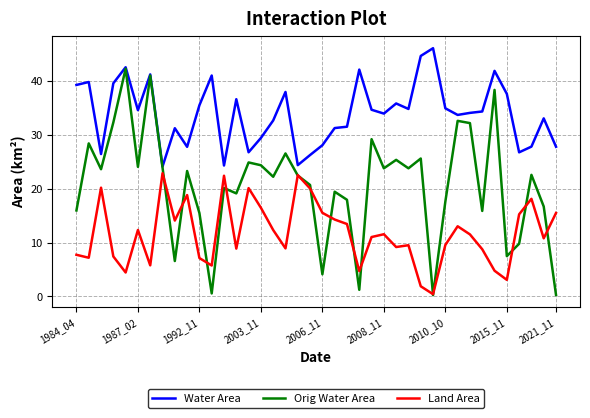

Which series has the widest spread of values?

Orig Water Area